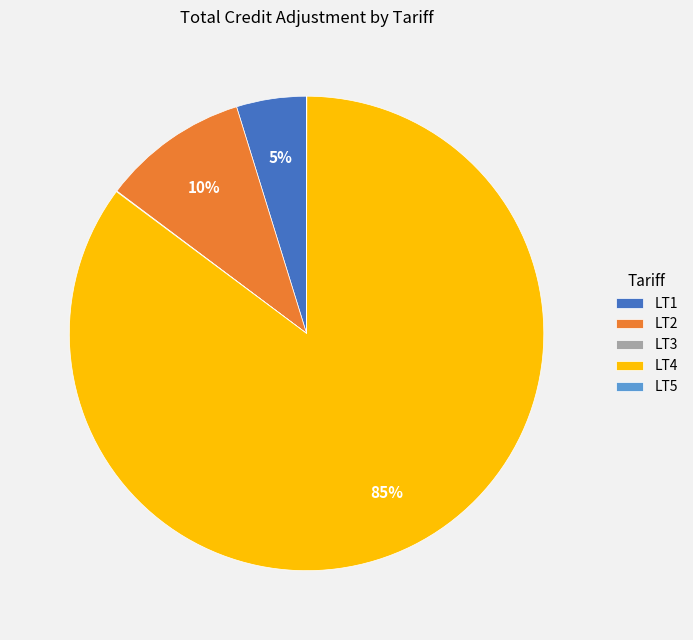

To the nearest percent, what is the difference between the largest and smallest slice percentages?

85%